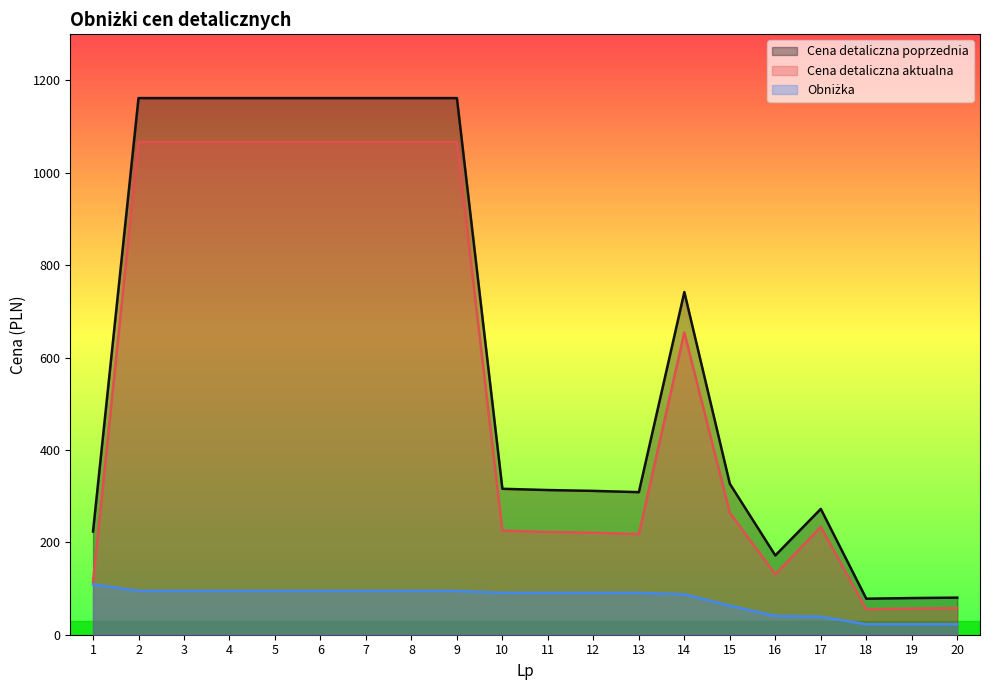

True or false: Cena detaliczna aktualna and Obniżka intersect in this chart.

False